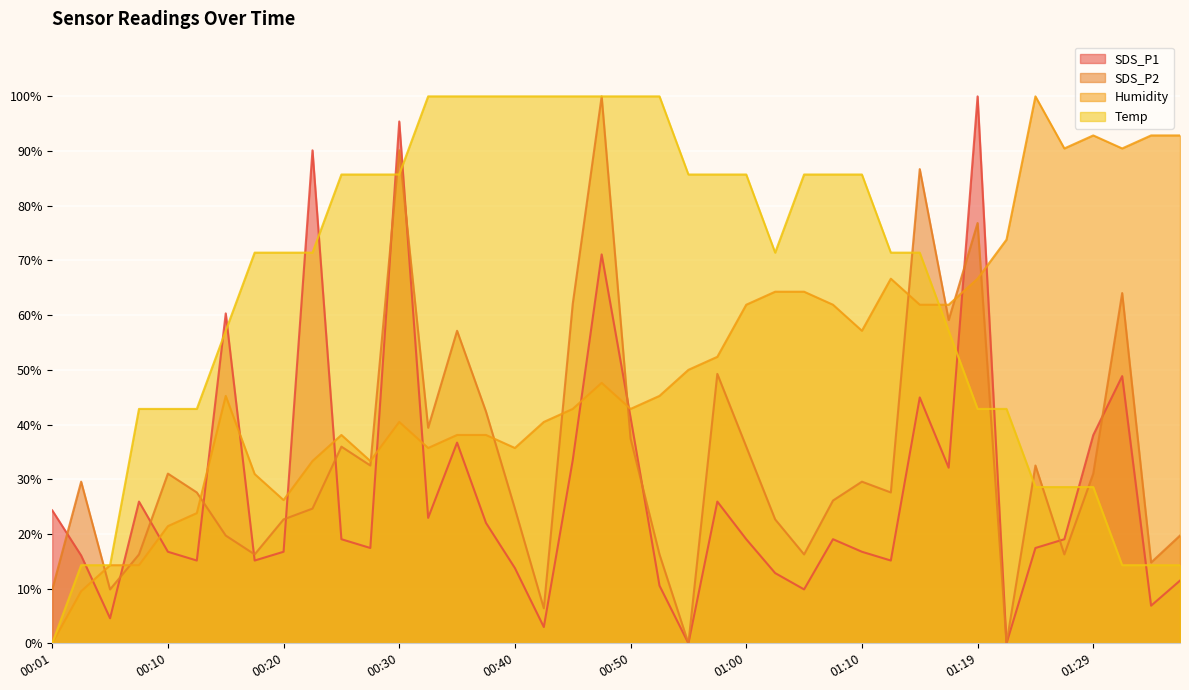

How many values in Humidity are above zero?

39